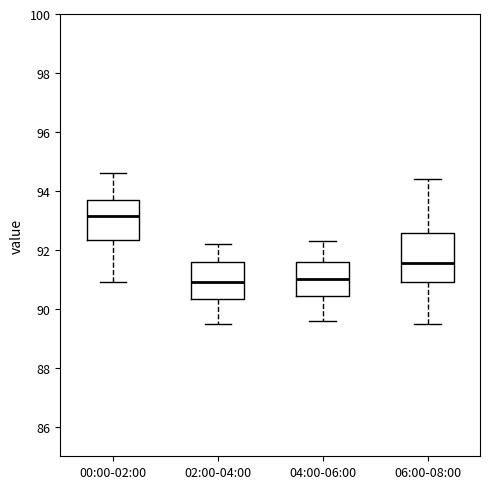

Which box is the tallest, from its lower edge to its upper edge?

06:00-08:00